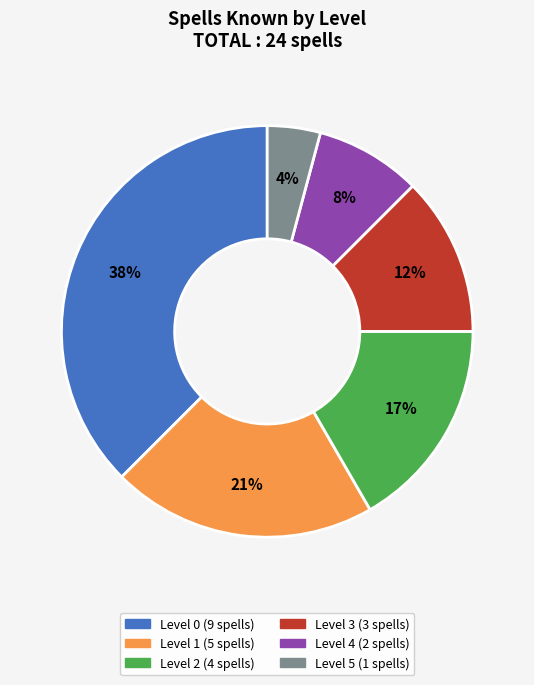

The Level 2 slice represents 17% of the pie. True or false?

True